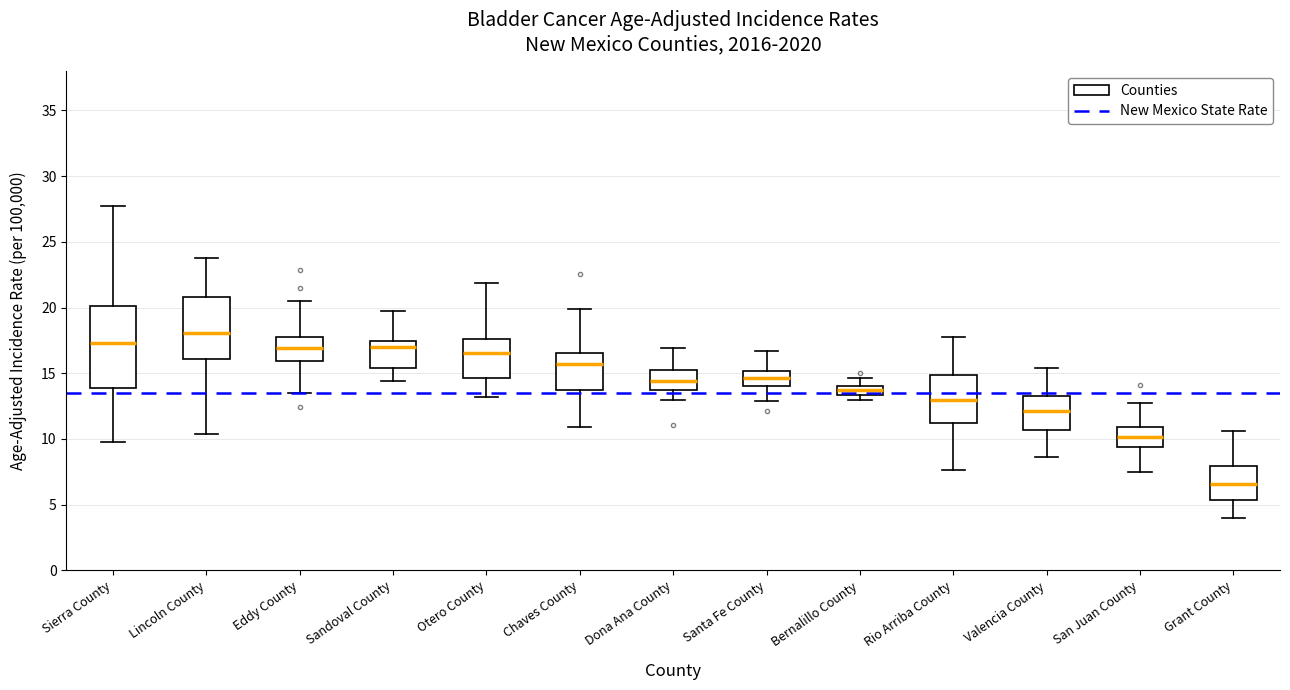

Which box has the lowest median line?

Grant County